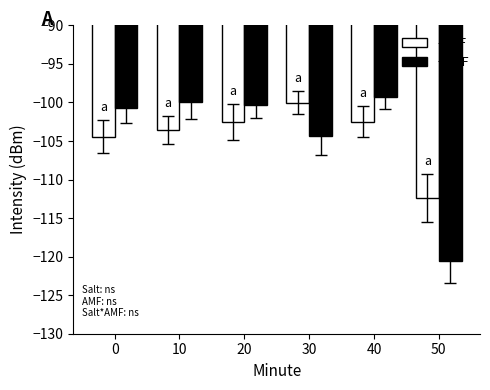

What is the difference between the +AMF values at 30 and 20?

4.0